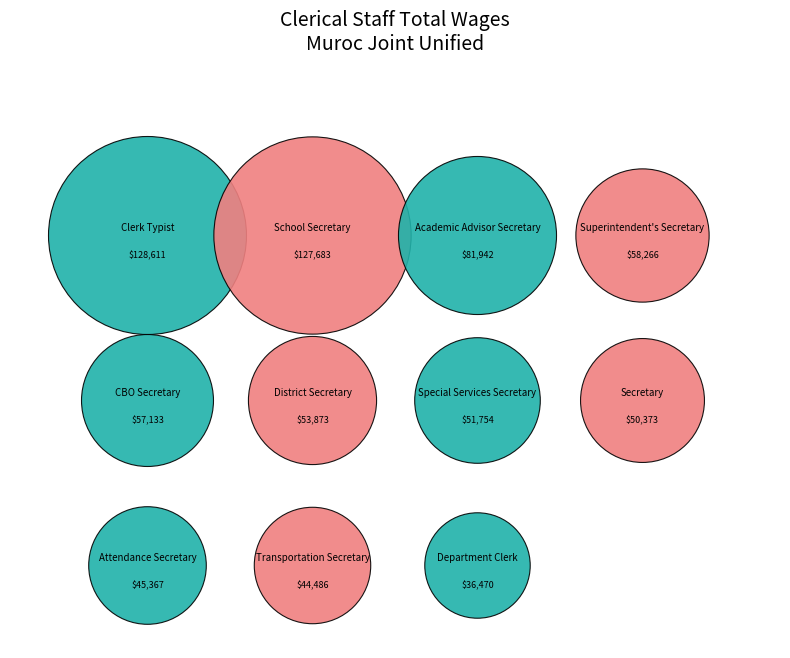

To the nearest percent, what percentage of the pie is School Secretary?

17%